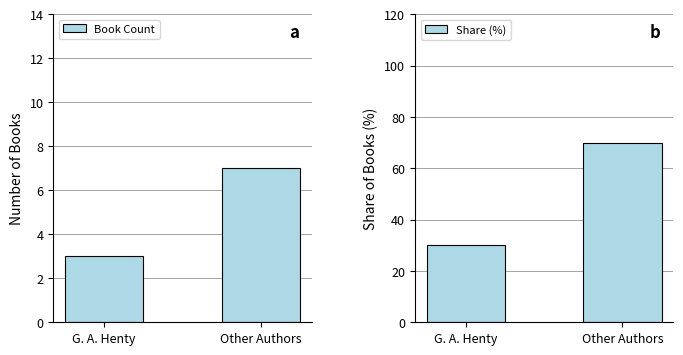

How many categories are shown in the chart?

2